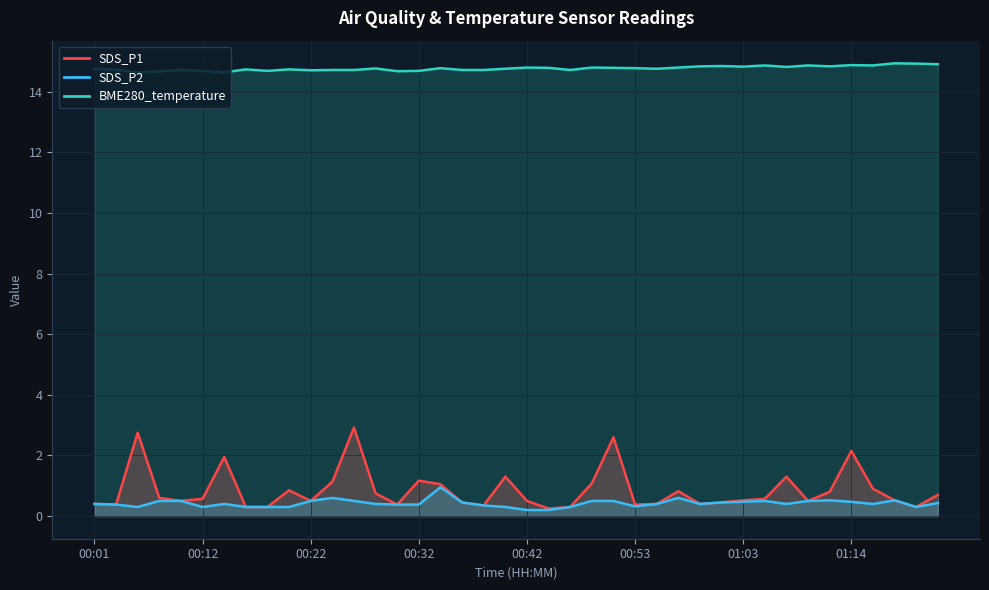

What value does the BME280_temperature series have at 24?

14.8